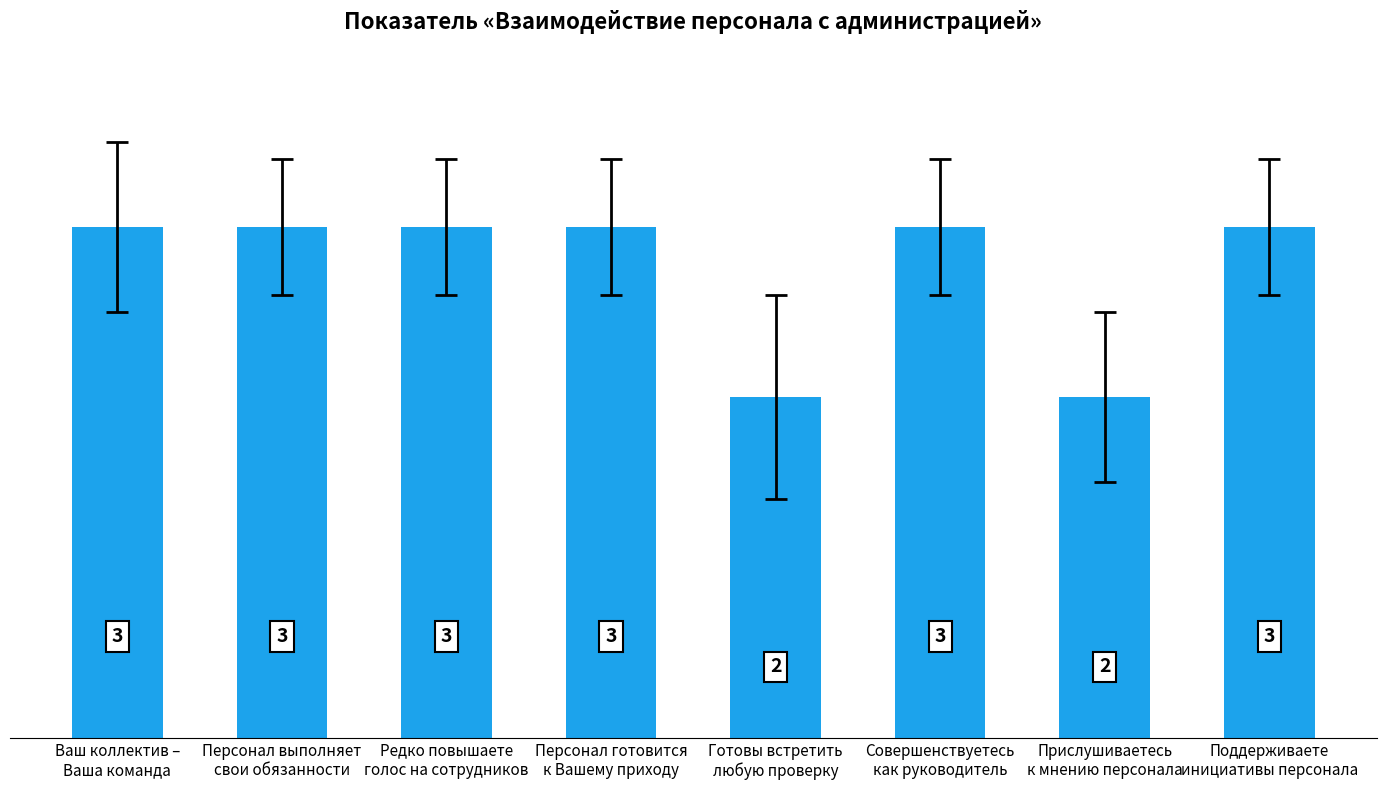

What value does the data have at Поддерживаете
инициативы персонала?

3